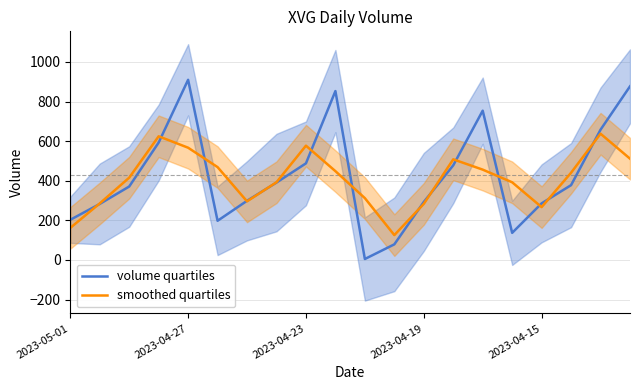

List the series in order of their peak value, lowest first.

smoothed quartiles, volume quartiles